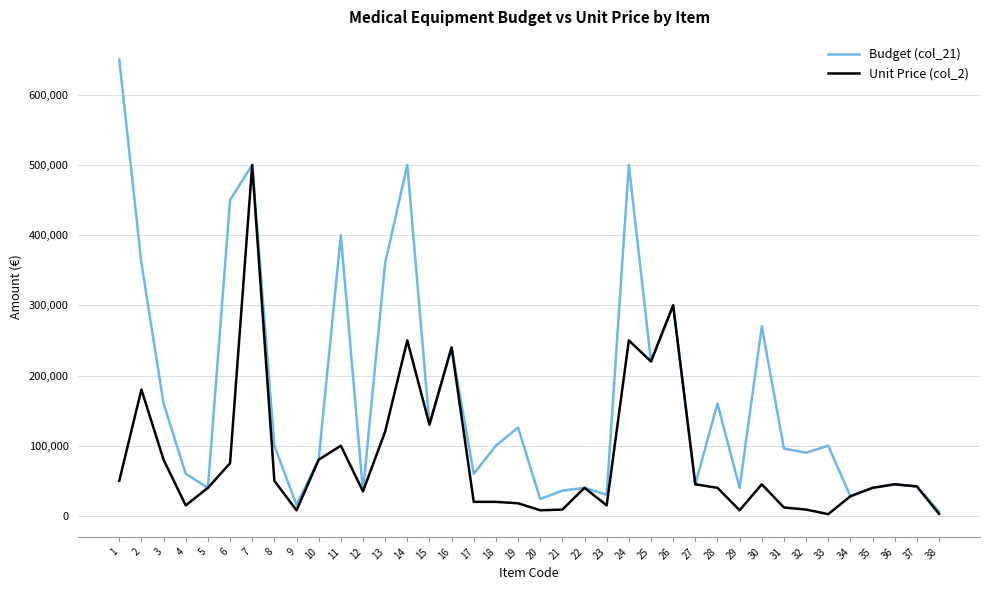

True or false: Budget (col_21) has a value of 47088 at 8.

False